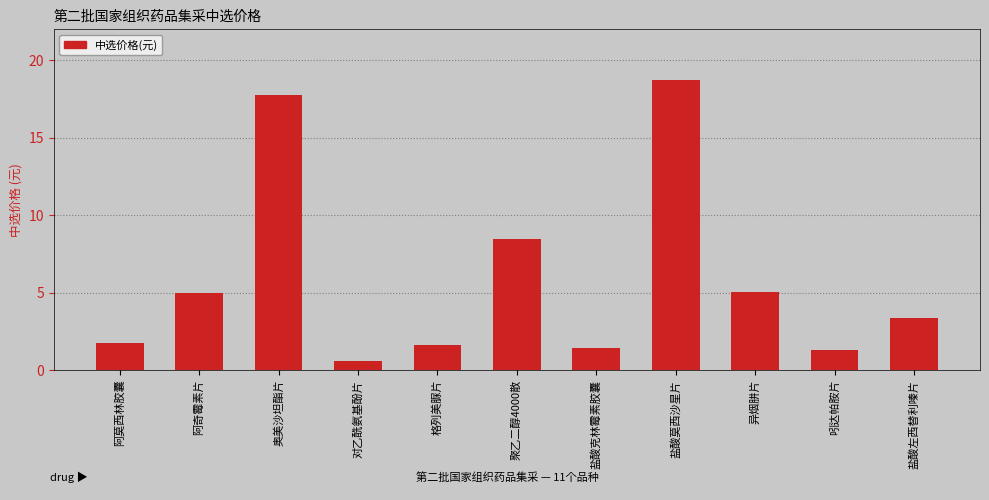

Approximately how many times larger is the value at 阿莫西林胶囊 compared to 聚乙二醇4000散?

0.2